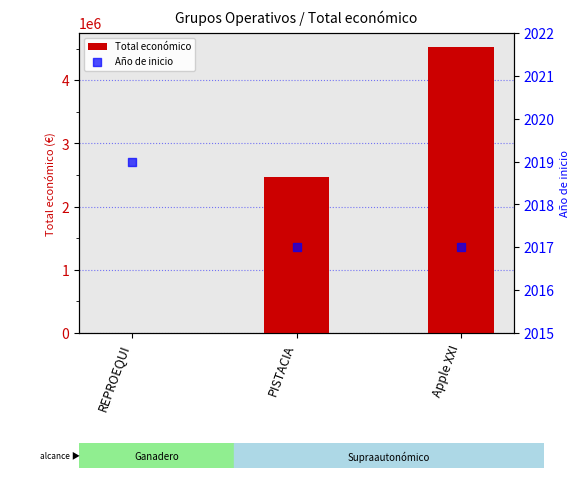

Is the value of Total económico at PISTACIA greater than the value of Año de inicio at Apple XXI?

Yes